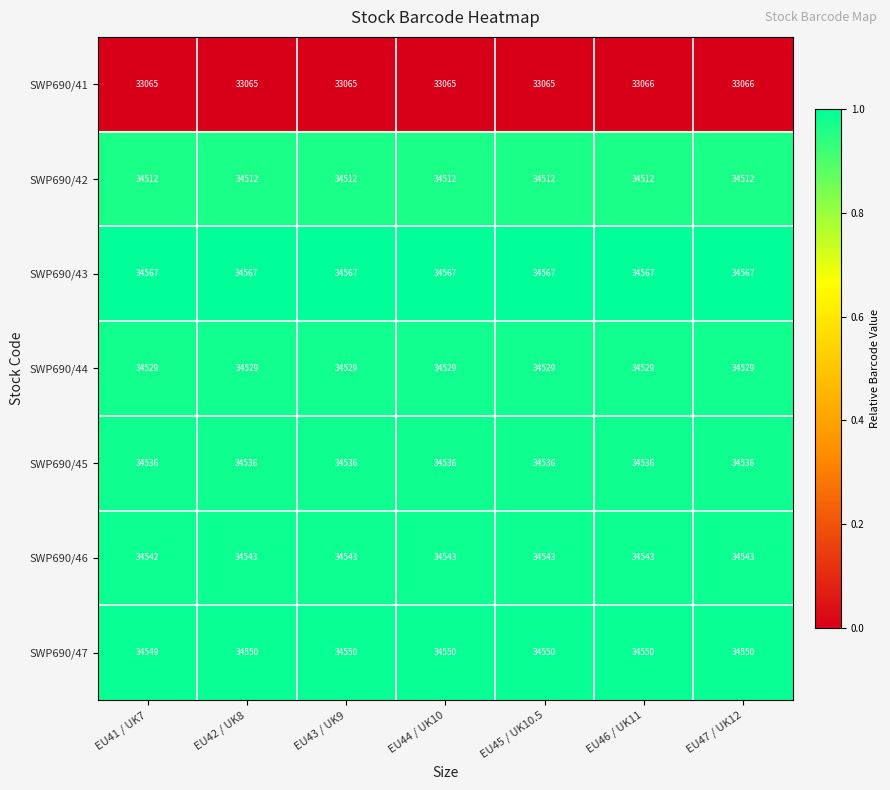

Rank the series at EU42 / UK8 from lowest to highest value.

SWP690/41, SWP690/42, SWP690/44, SWP690/45, SWP690/46, SWP690/47, SWP690/43